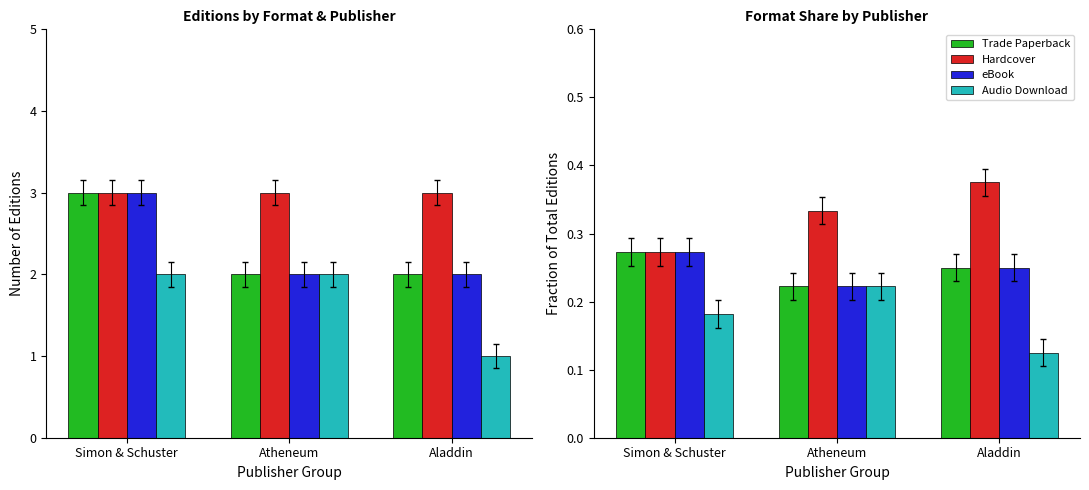

What is the maximum value shown in the chart?

0.4